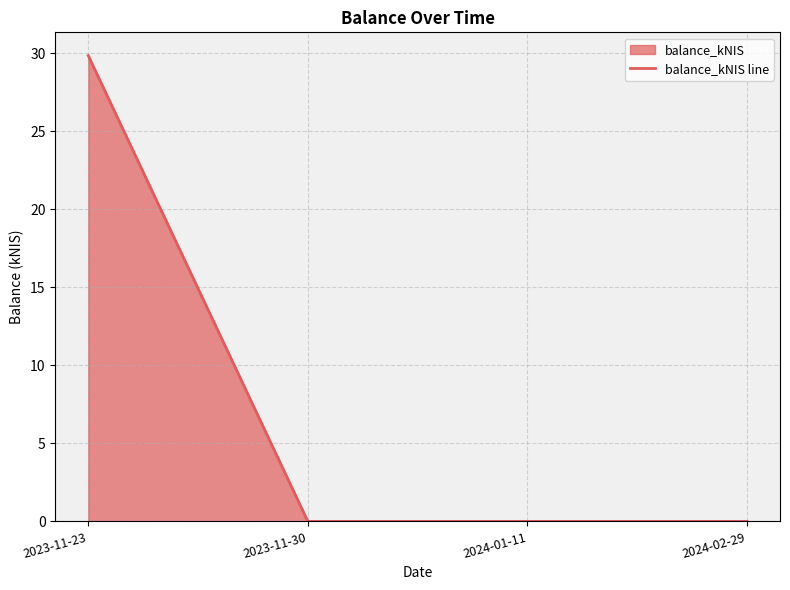

Reading left to right, what are all the values shown in this chart?

2023-11-23=29.8	2023-11-30=0.0	2024-01-11=0.0	2024-02-29=0.0